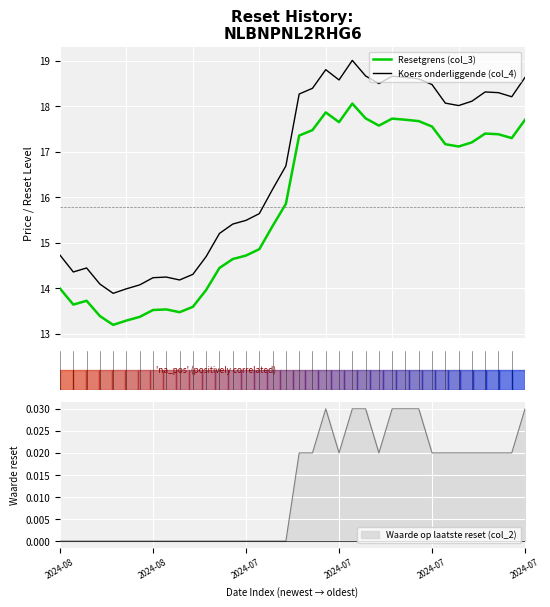

Which series has the largest total across all categories?

Koers onderliggende (col_4)